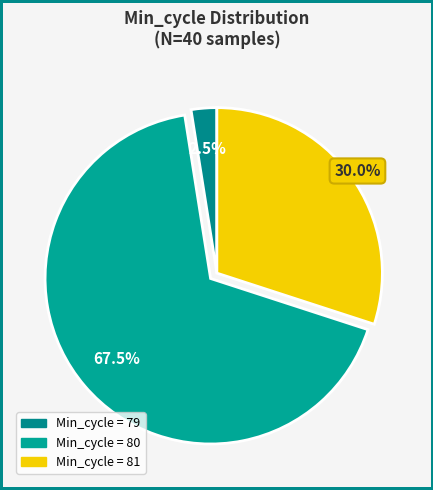

How many segments does this pie chart have?

3